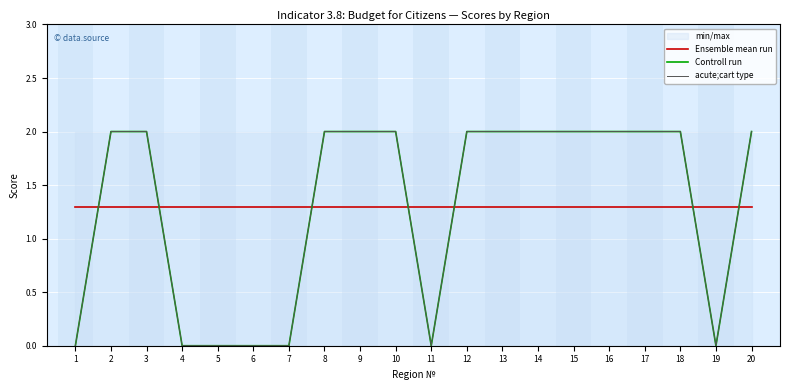

Which series has the largest total across all categories?

Ensemble mean run